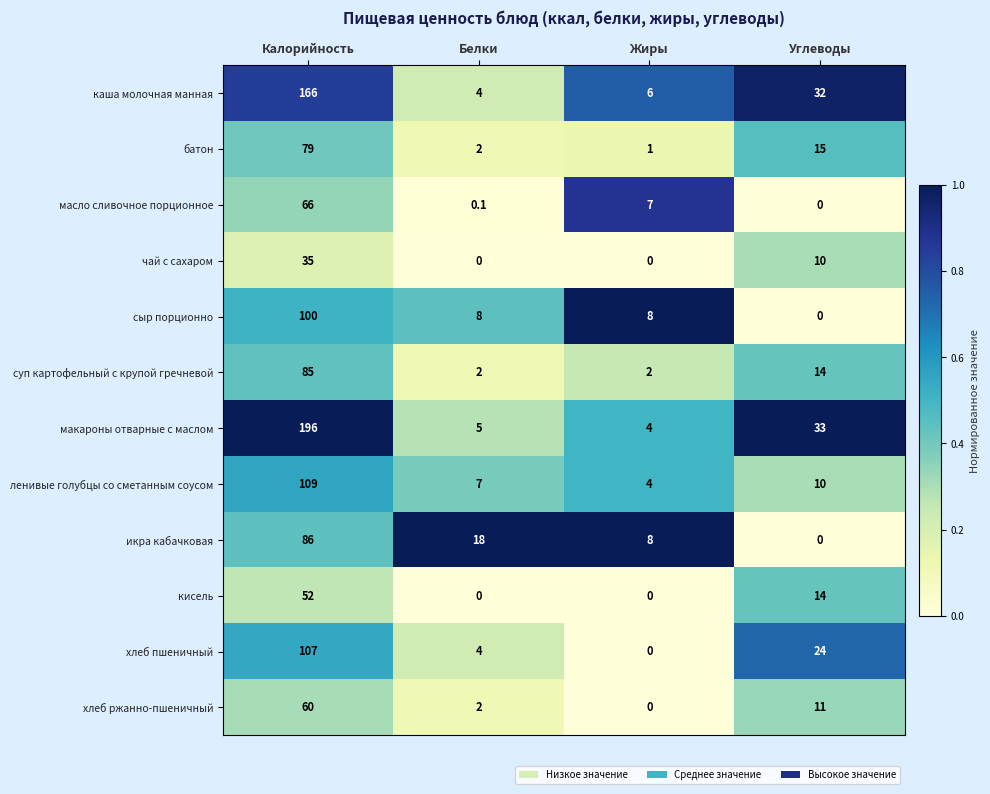

At how many categories does at least one series exceed 0?

4